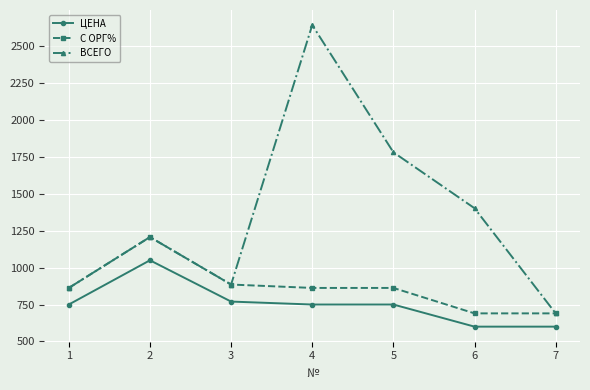

True or false: С ОРГ% and ЦЕНА cross at least once.

False